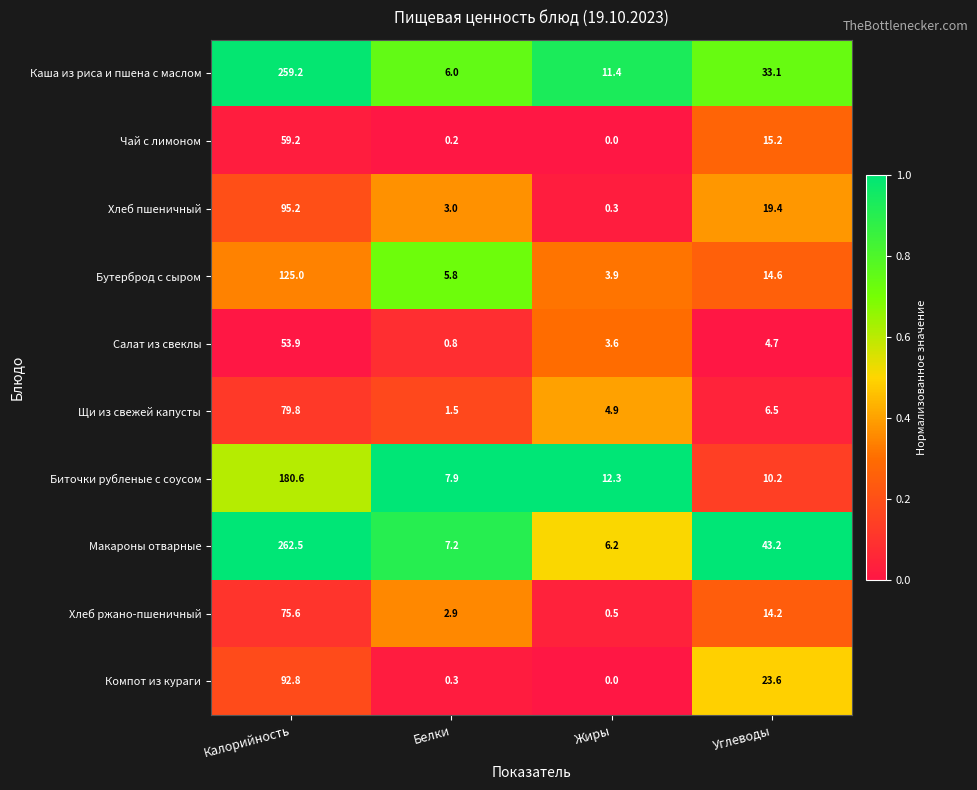

What is the difference between the highest and lowest values at Жиры?

12.3